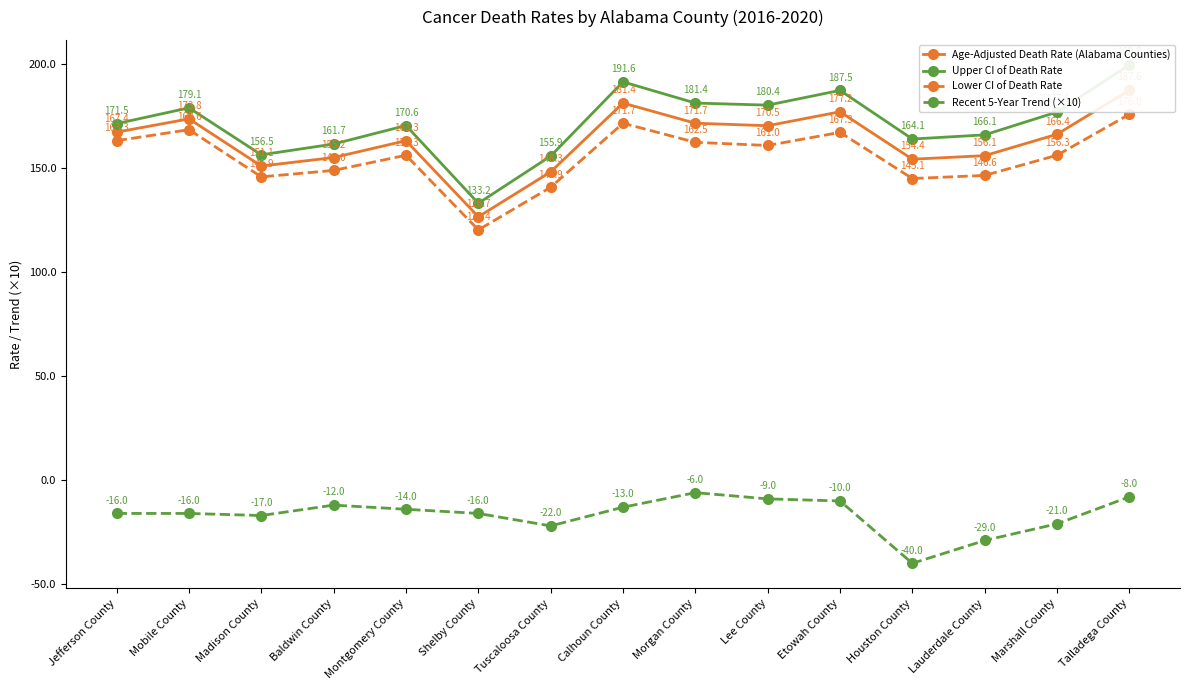

How many interior local peaks does the Lower CI of Death Rate series have?

4